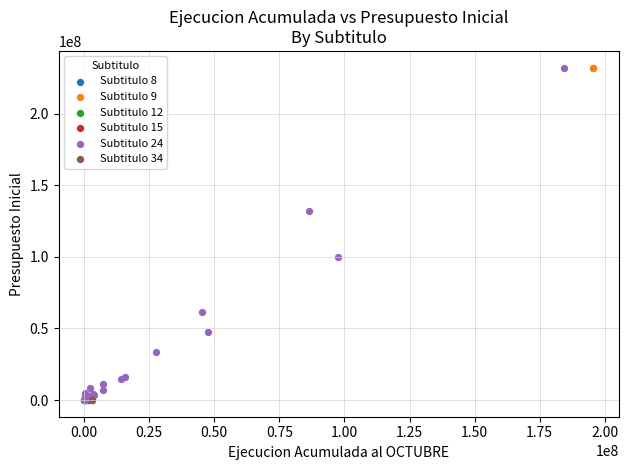

What are all the series names shown in the legend?

Subtitulo 8, Subtitulo 9, Subtitulo 12, Subtitulo 15, Subtitulo 24, Subtitulo 34